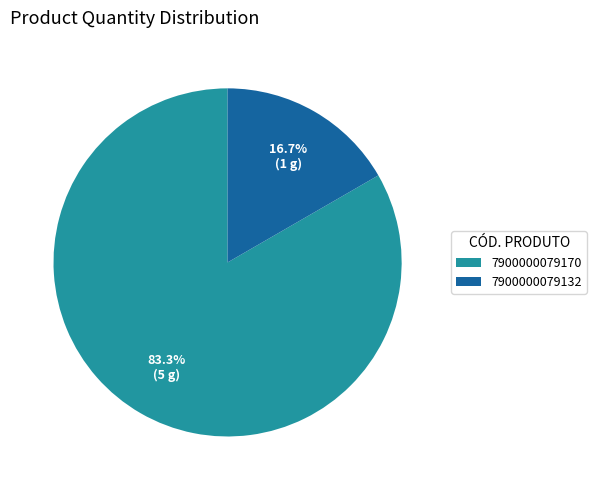

True or false: 7900000079132 accounts for 7% of the total.

False